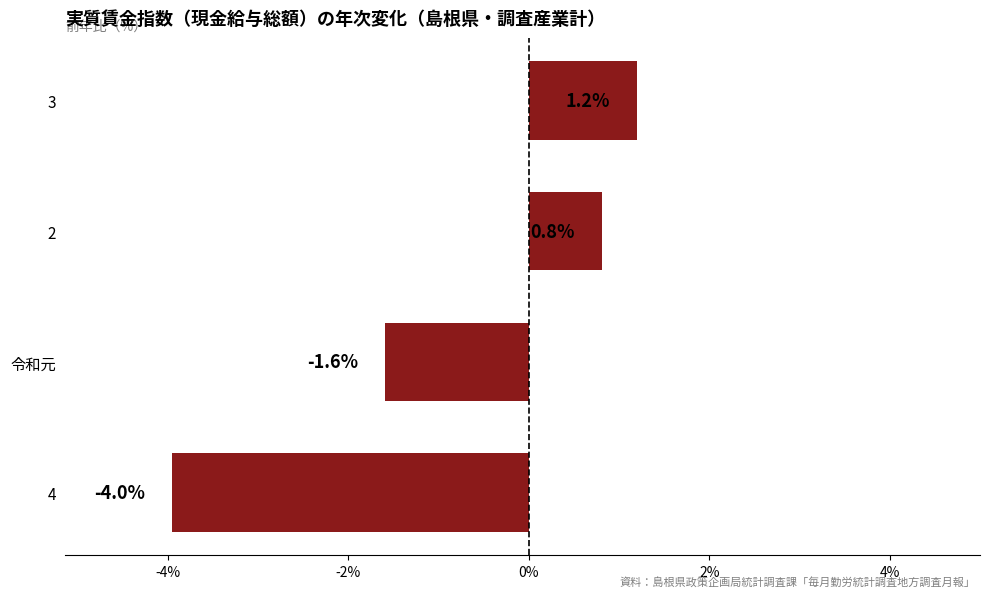

What is the difference between the second highest and minimum values?

4.8